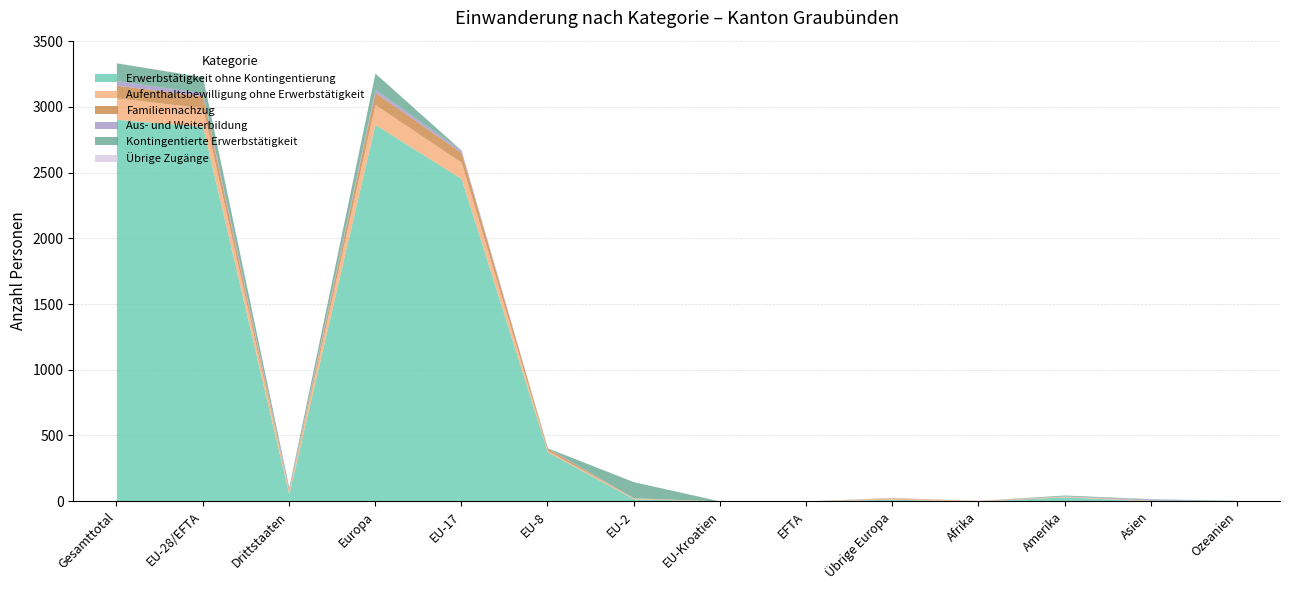

Does the chart have visible grid lines?

Yes